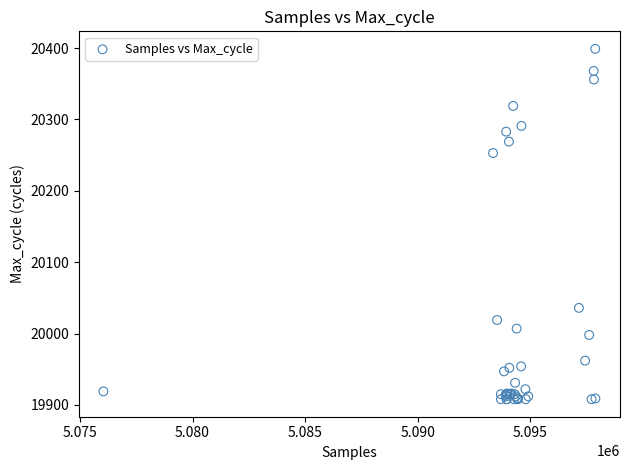

What Y value in the scatter plot is closest to 20153?

20253